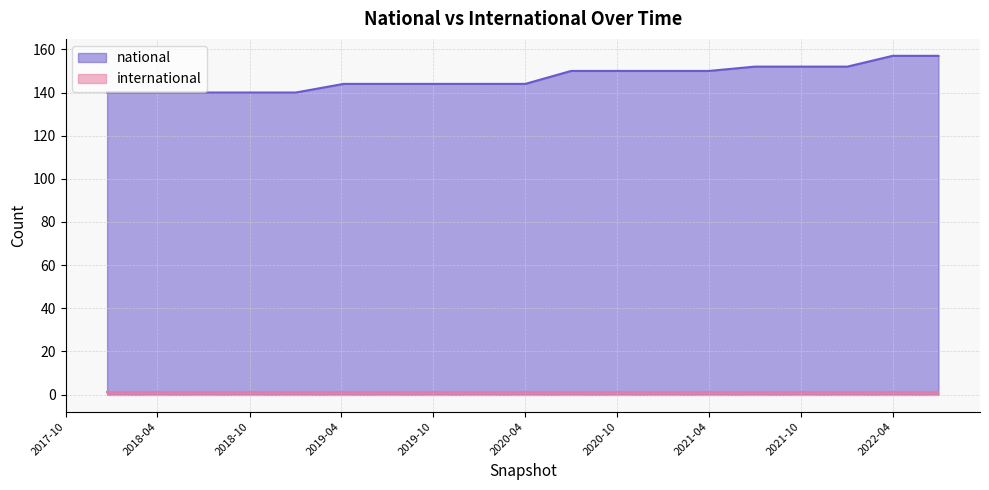

The national series shows 150 at 2020-10. True or false?

True